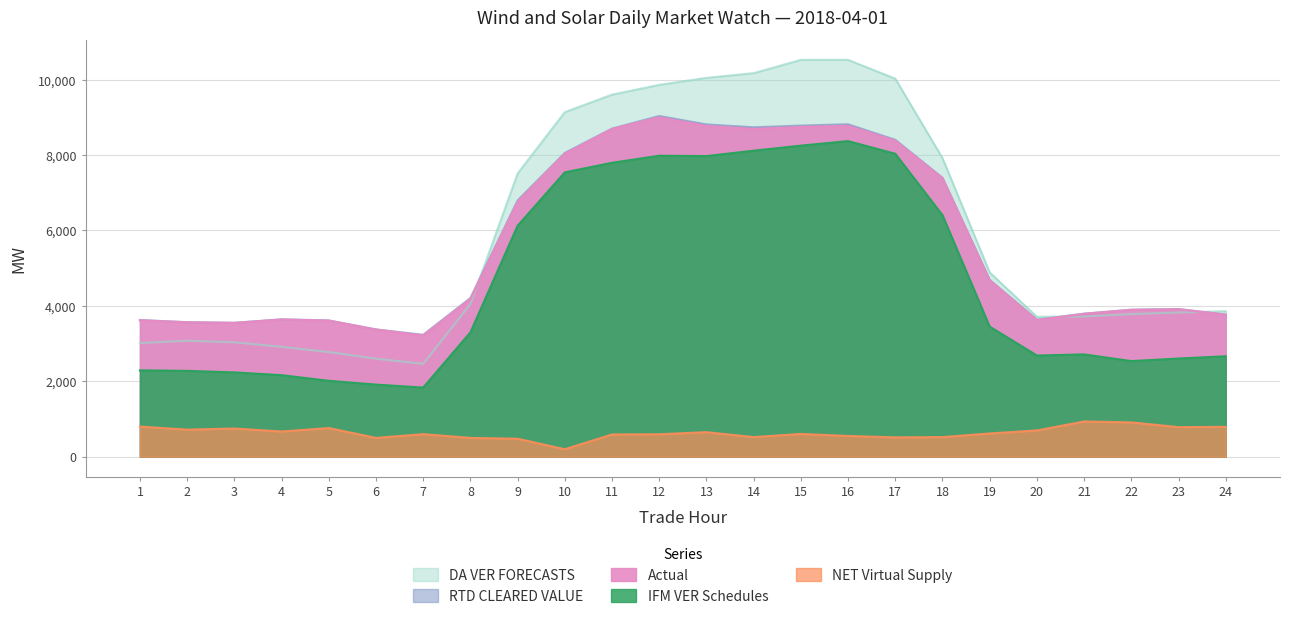

How many lines are shown in the chart?

5